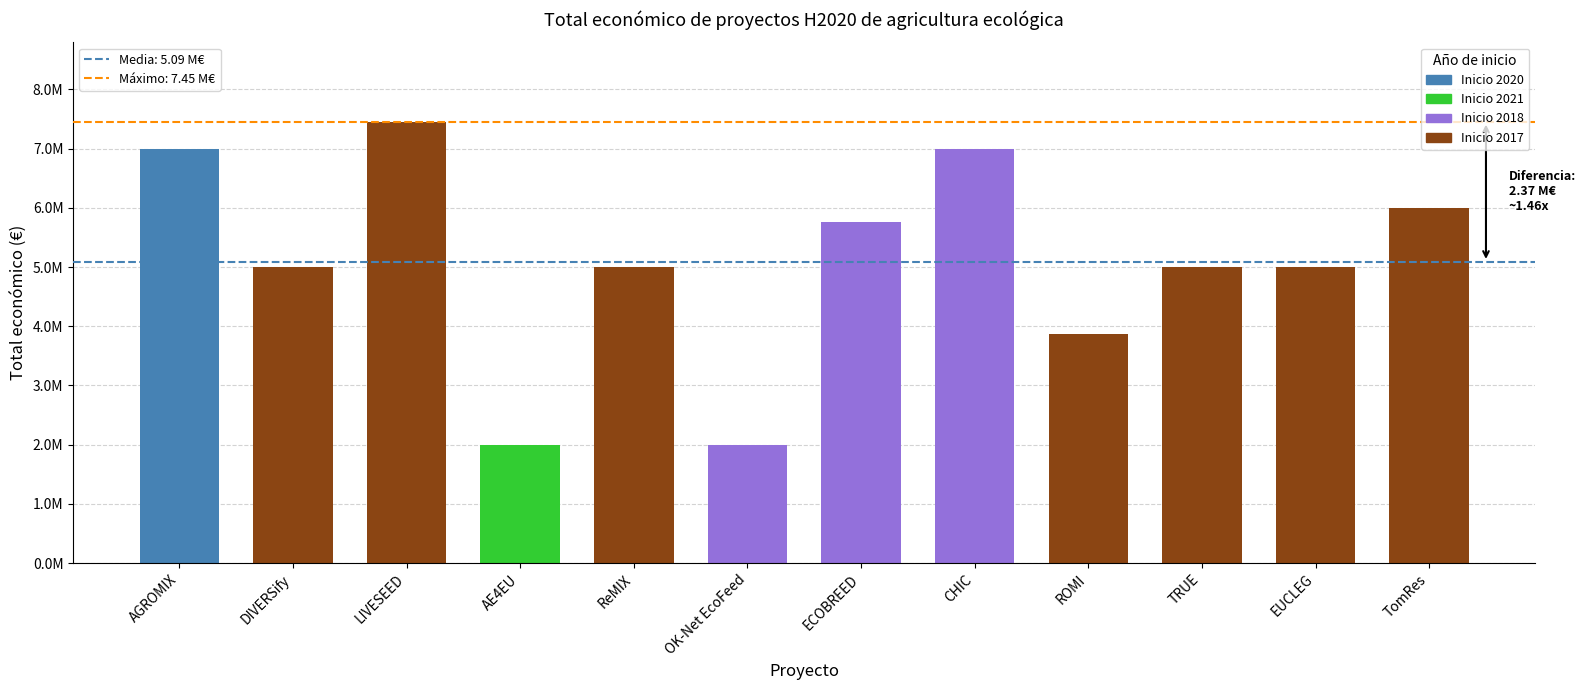

At which label is the value closest to 4722603?

DIVERSify